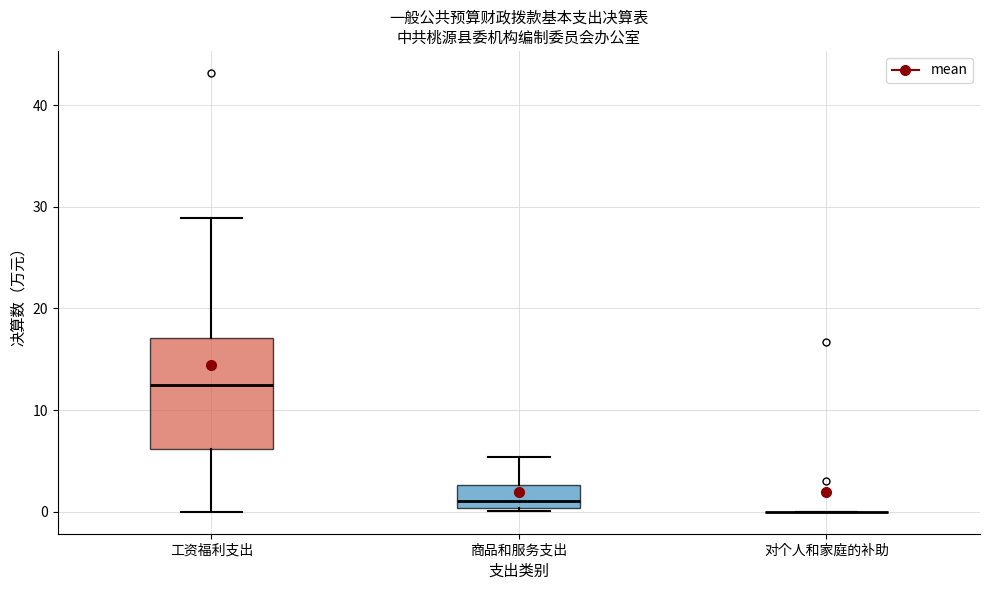

Where is the lower edge of the box for 工资福利支出 on the y-axis? The values are not printed on the chart, so give them approximately, as read against the axis.

6